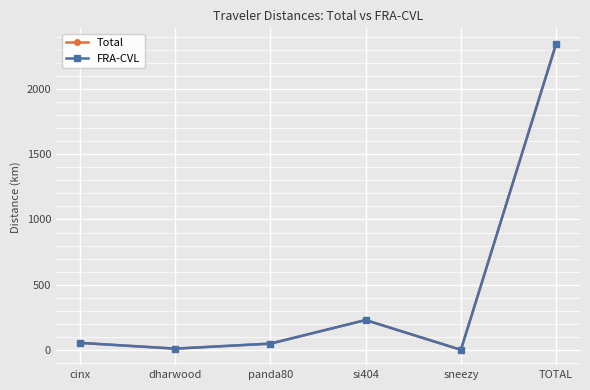

True or false: FRA-CVL has a value of 11.1 at dharwood.

True